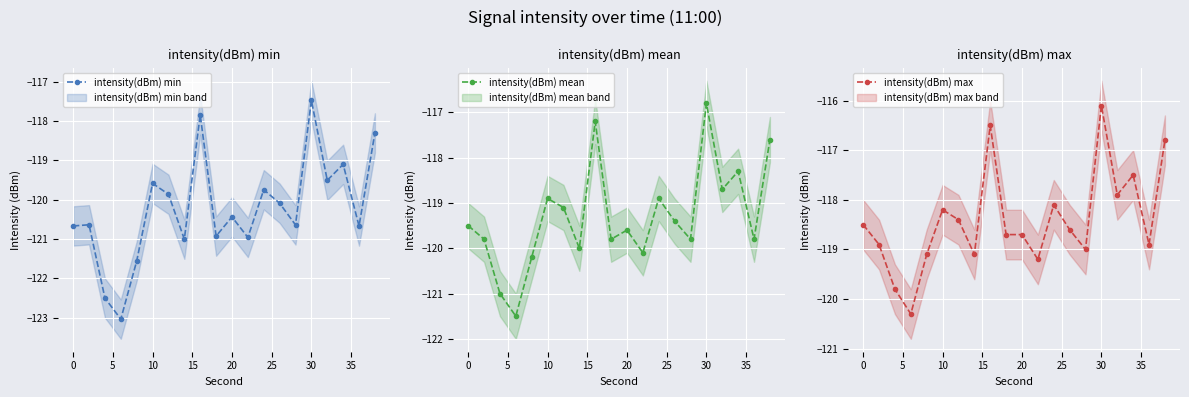

At which label does intensity(dBm) mean first exceed -119?

10